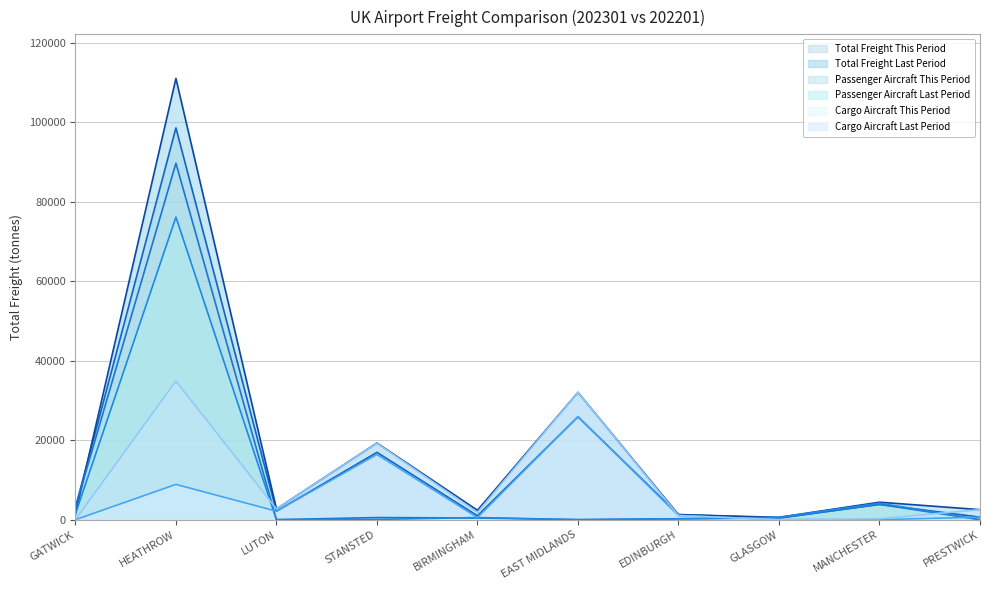

Which series ends up on top after the final intersection of Total Freight Last Period and Passenger Aircraft This Period?

Total Freight Last Period